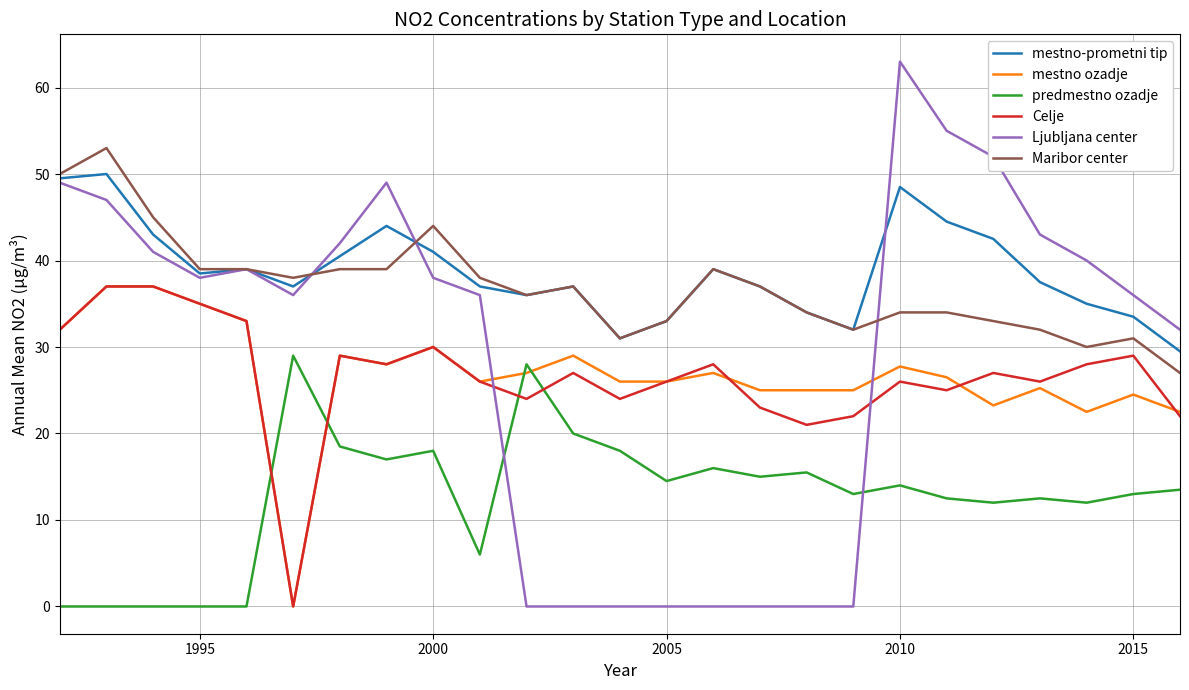

How many intersections are there between predmestno ozadje and Ljubljana center?

2